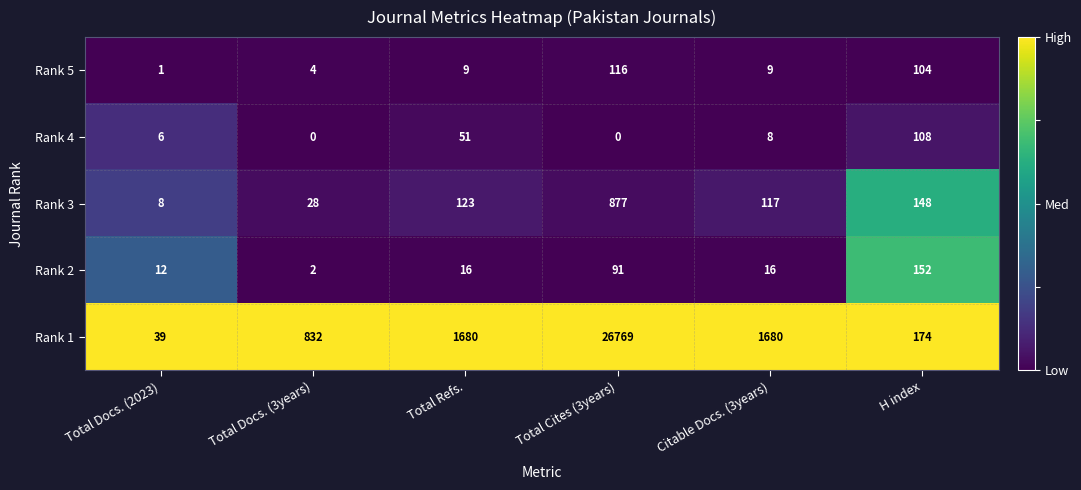

What is the average value of the Rank 4 series?

29